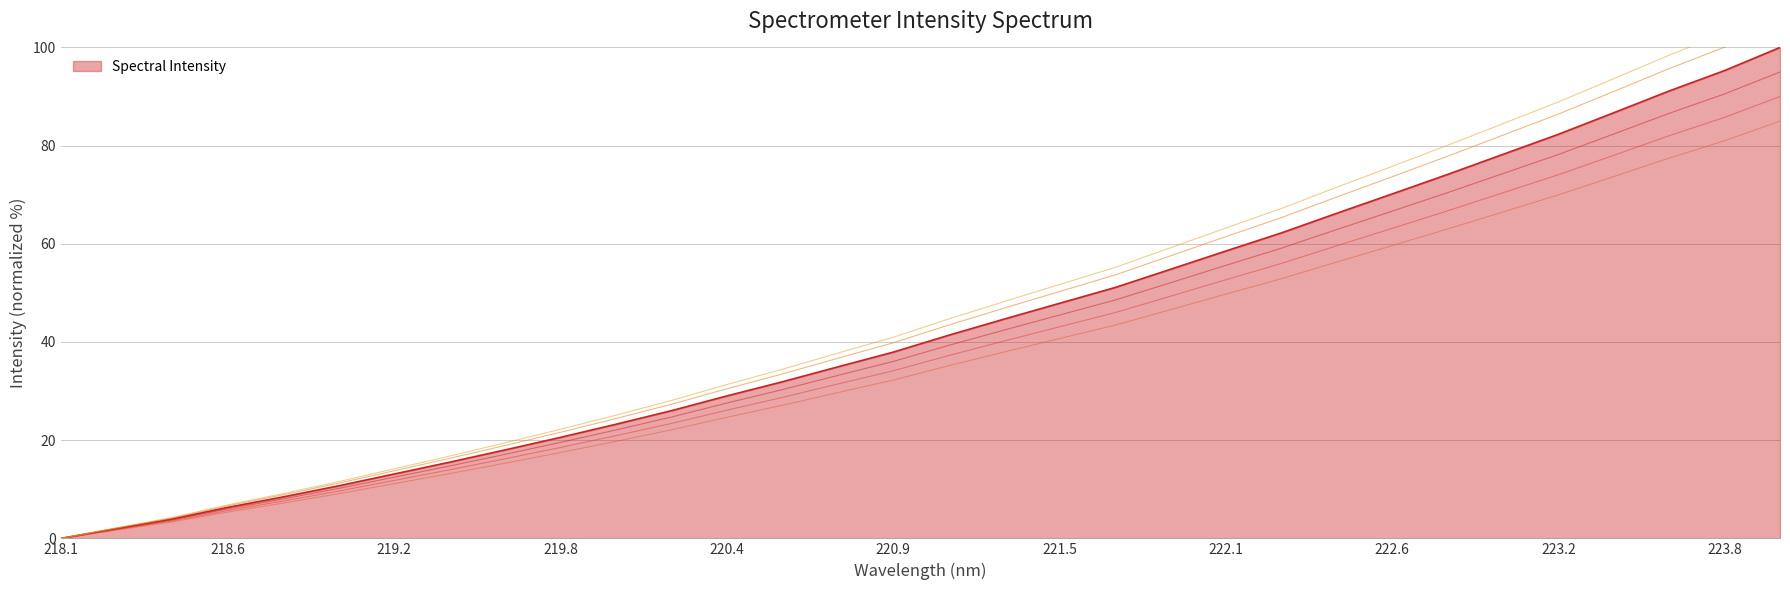

What is the average value?

41.2